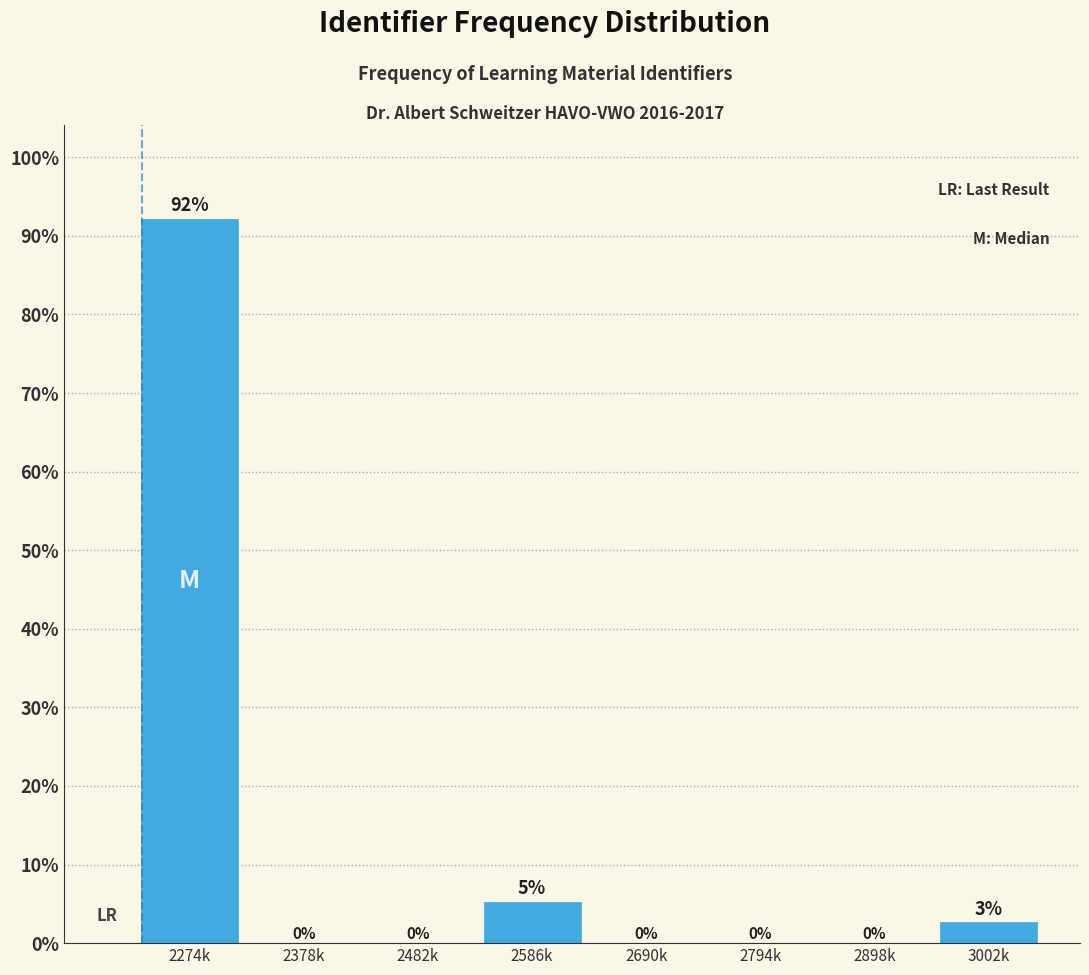

At which label is the value closest to 46?

2586k